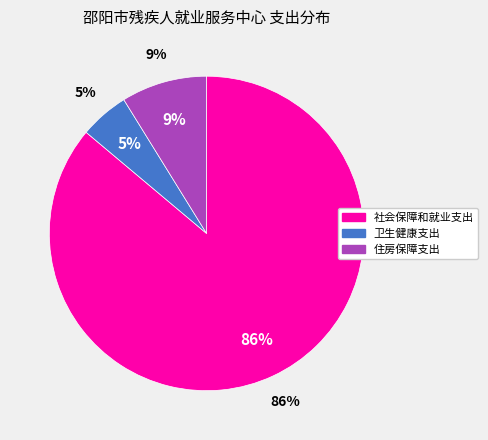

To the nearest percent, what is the combined percentage of 住房保障支出 and 卫生健康支出?

14%